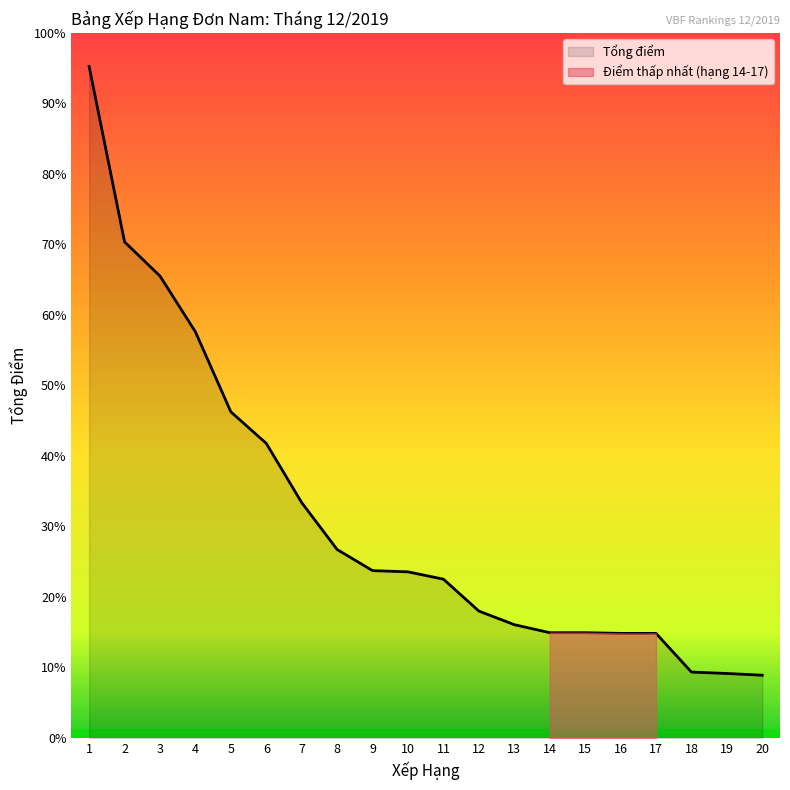

Which category has the lowest value across all series?

20